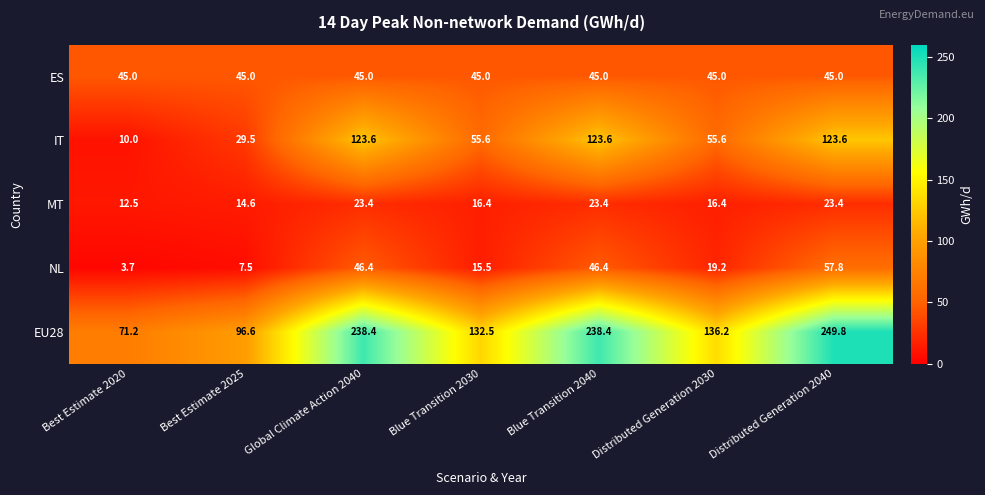

What is the sum of the NL values at Global Climate Action 2040 and Best Estimate 2020?

50.1